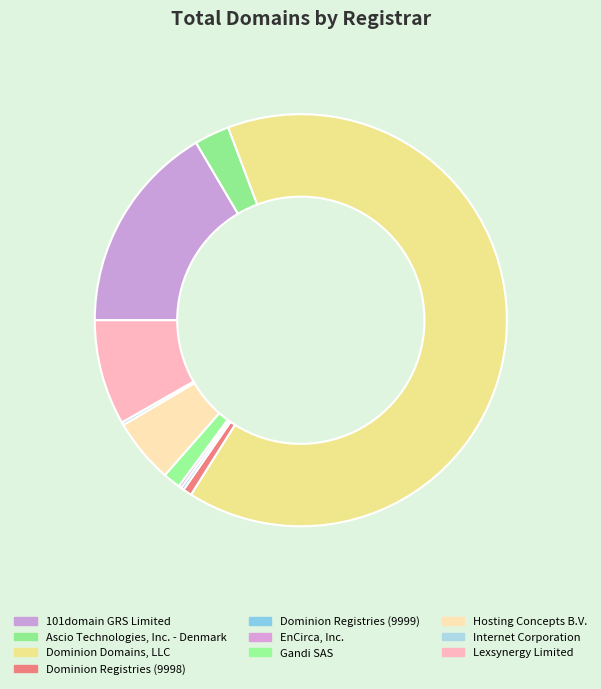

Combined, what portion of the pie is Lexsynergy Limited and Gandi SAS?

9.6%